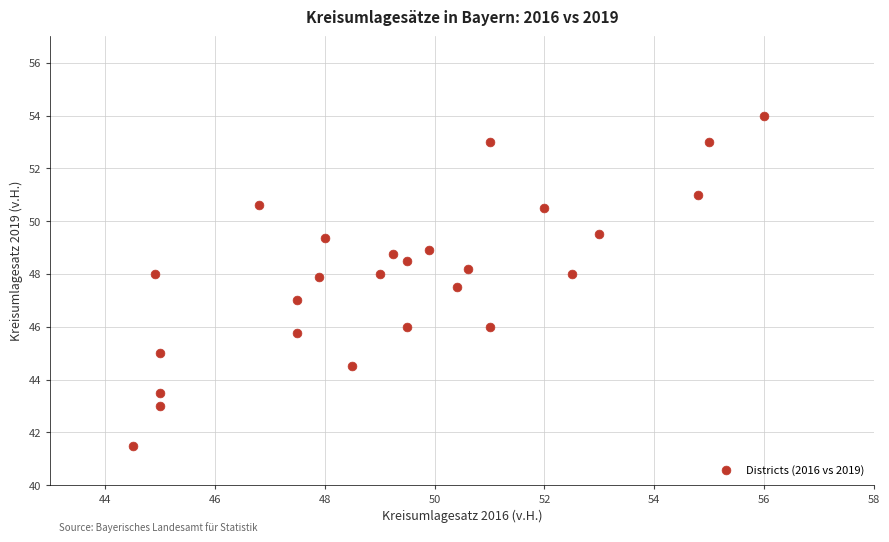

What is the range of Y values (max minus min)?

12.5